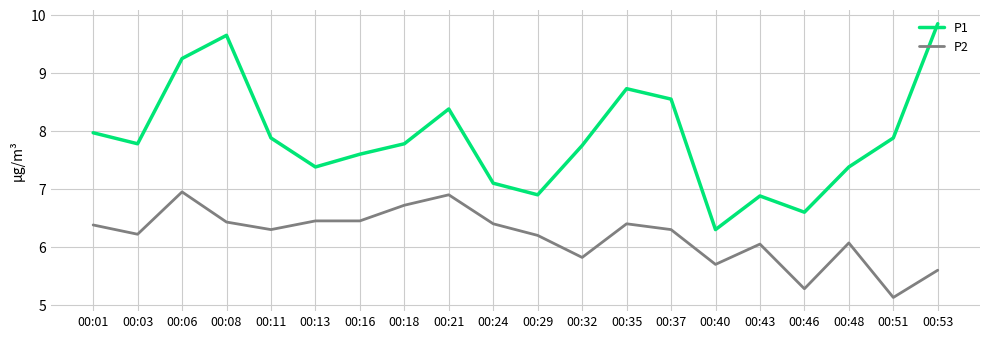

At which category does P2 reach its first local valley?

00:03